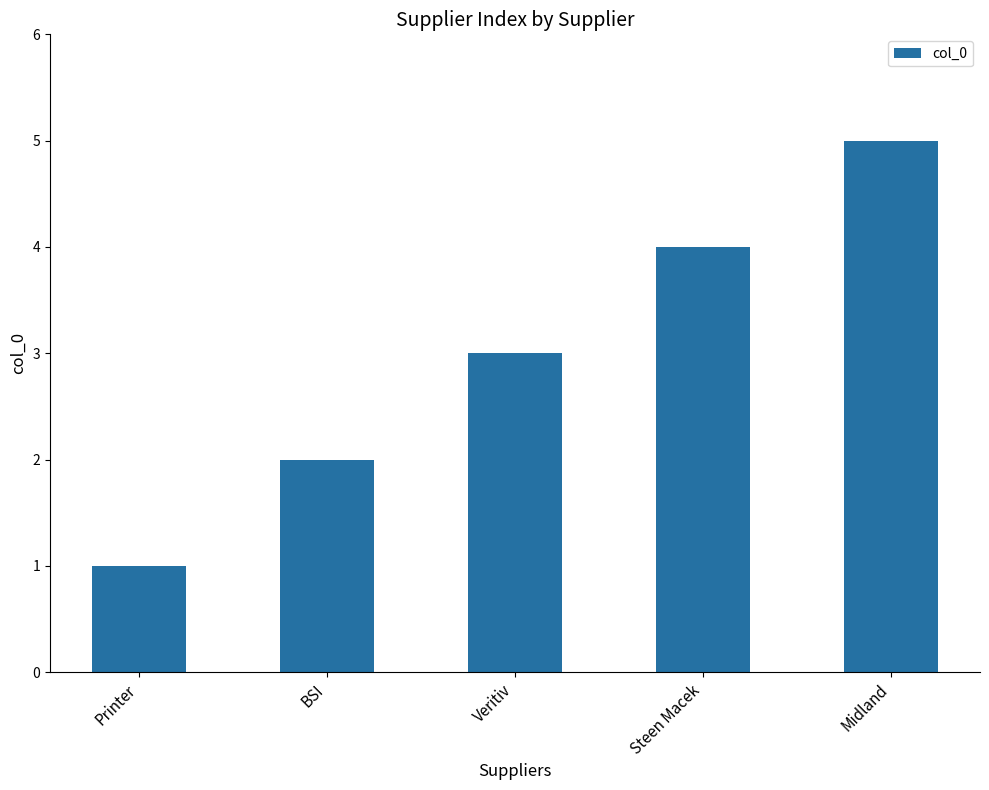

What is the label of the 3rd bar from the left?

Veritiv